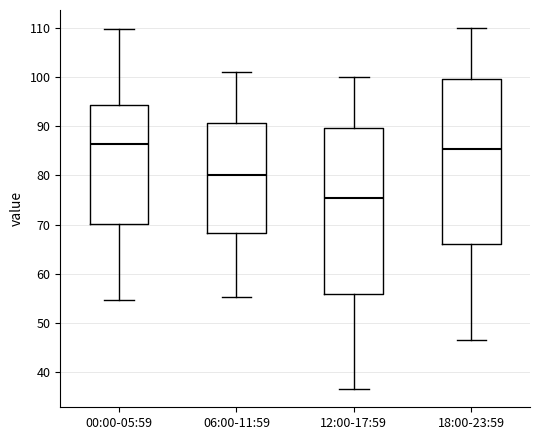

Which box has the lowest median line?

12:00-17:59